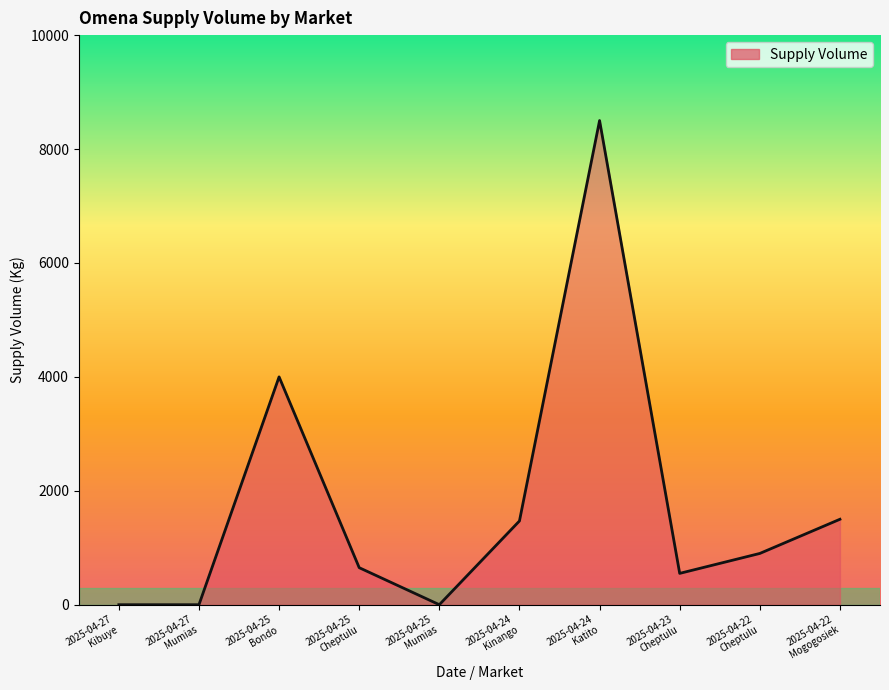

Does the chart have visible grid lines?

No